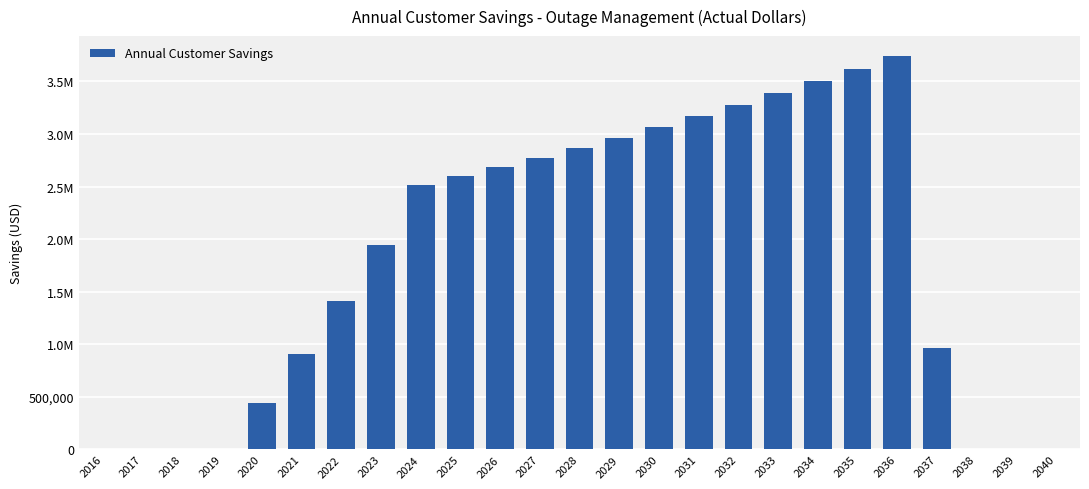

Reading left to right, extract all data points from this chart.

0.0	0.0	0.0	0.0	439801.9	909334.4	1410104.8	1943688.5	2511731.4	2596628.0	2684394.0	2775126.5	2868925.8	2965895.5	3066142.7	3169778.4	3276916.9	3387676.7	3502180.1	3620553.8	3742928.5	967359.9	0.0	0.0	0.0